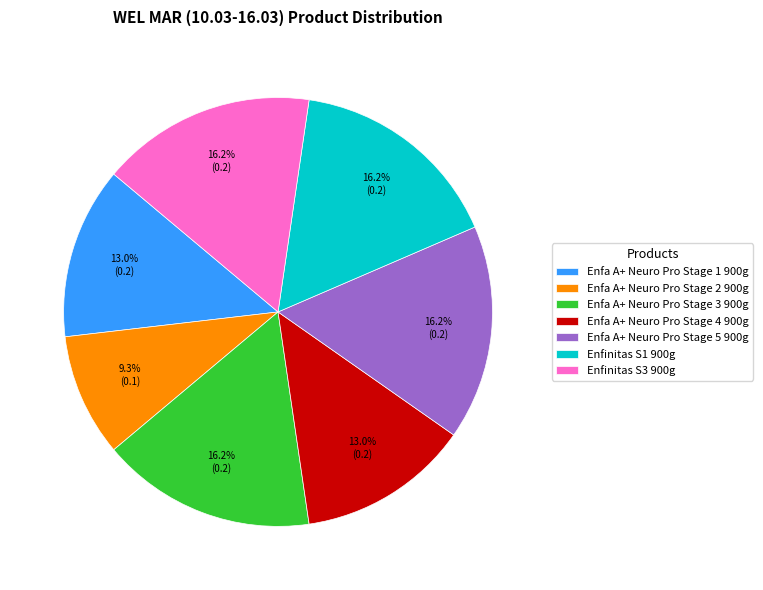

Which slice is the smallest?

Enfa A+ Neuro Pro Stage 2 900g